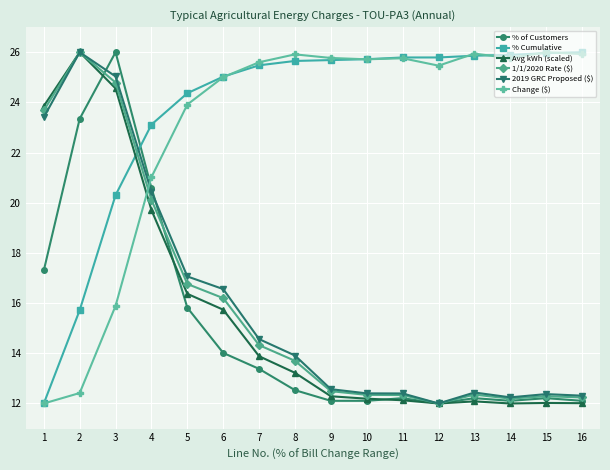

What is the difference between the highest and lowest values at 7?

12.2